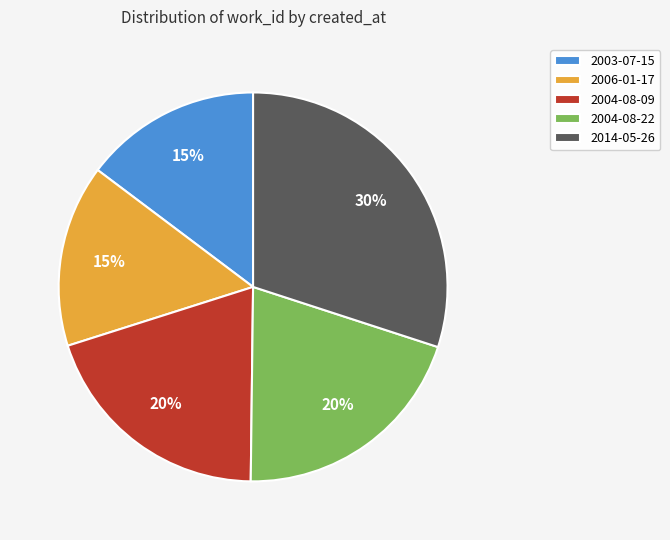

What percentage is the 2014-05-26 slice, to the nearest percent?

30%